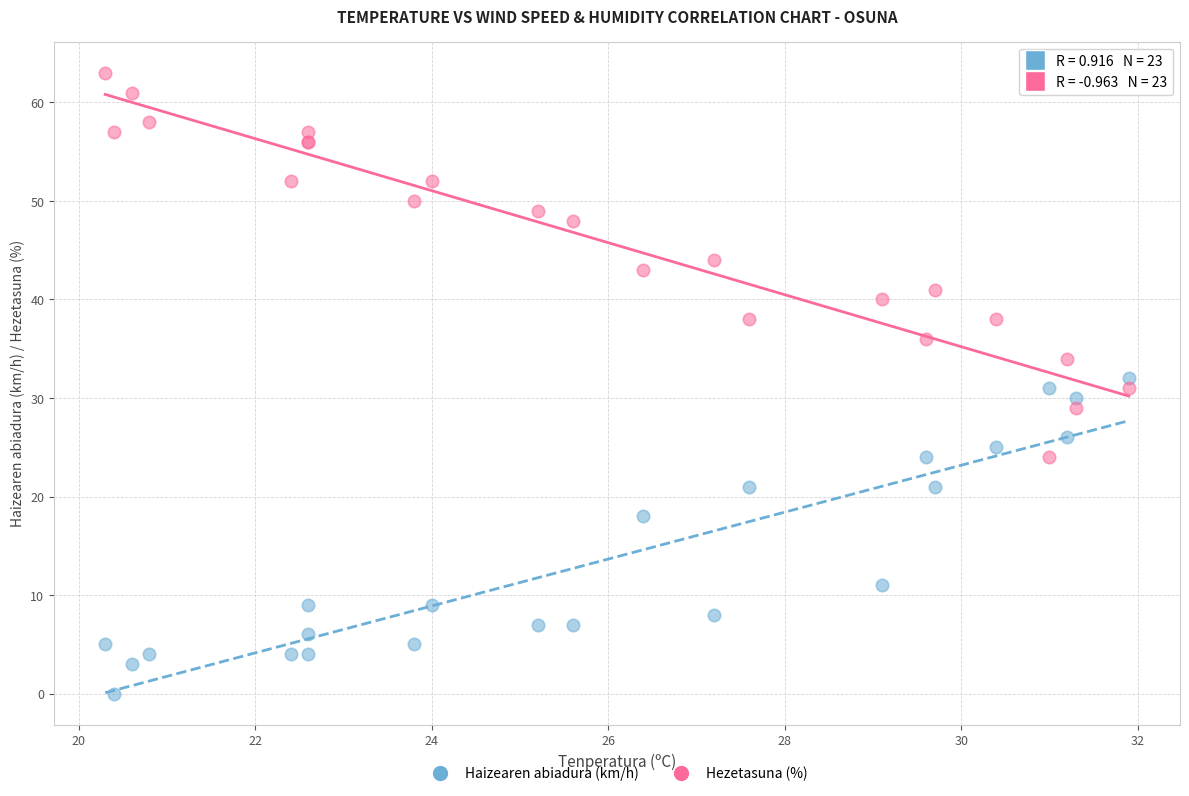

Which series contains the highest Y value?

Hezetasuna (%)